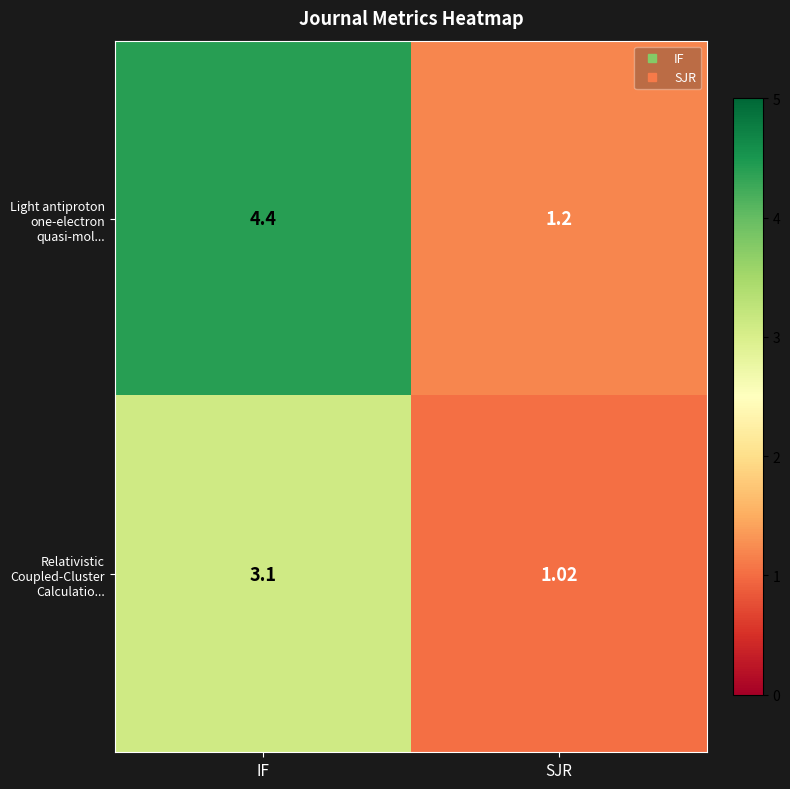

Which label corresponds to the smallest value in the chart?

SJR